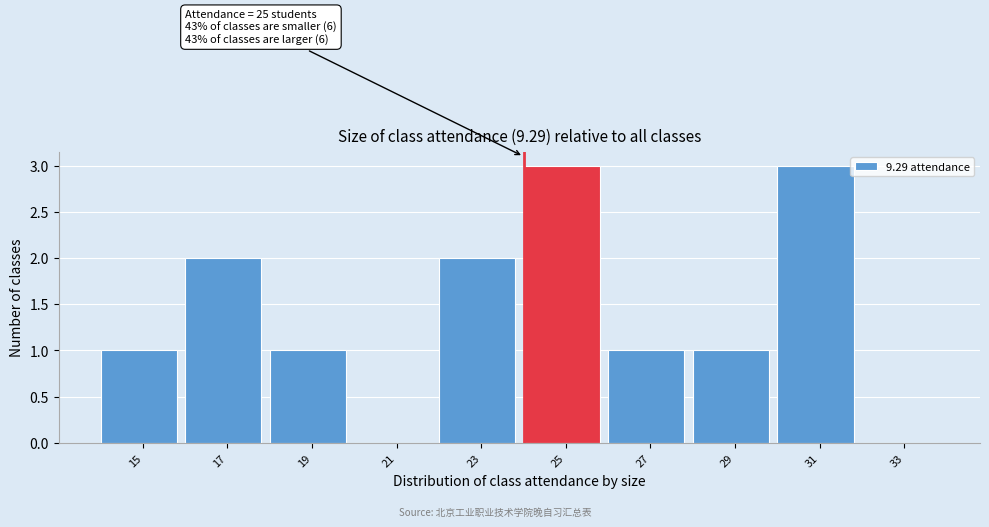

Reading left to right, extract all data points from this chart.

15=1	17=2	19=1	21=0	23=2	25=3	27=1	29=1	31=3	33=0